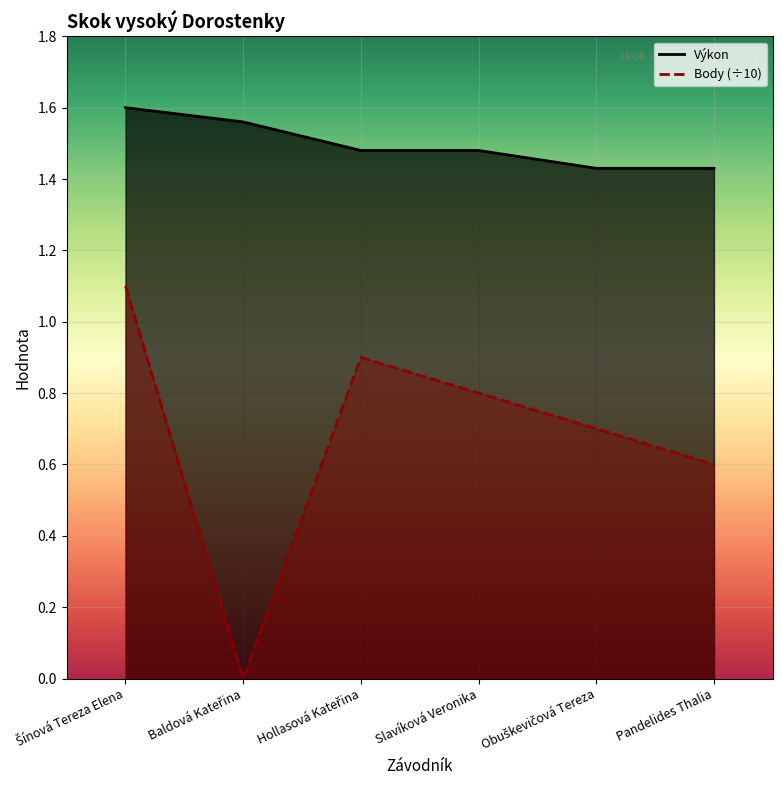

What are all the series names shown in the legend?

Výkon, Body